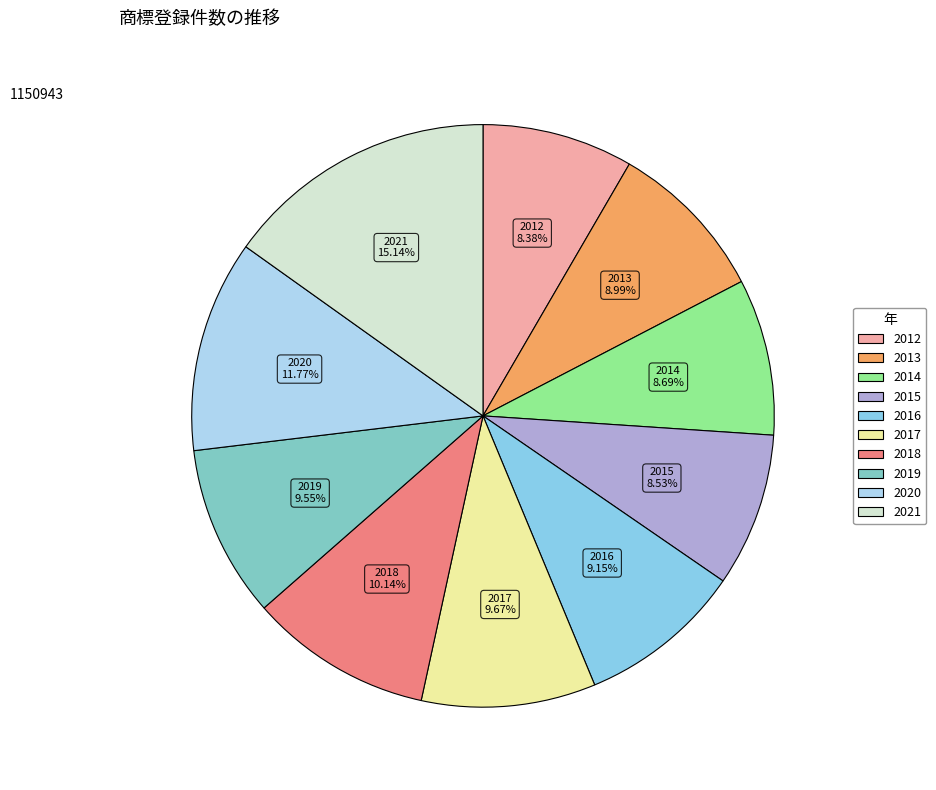

What is the total percentage of 2019 and 2018?

19.7%